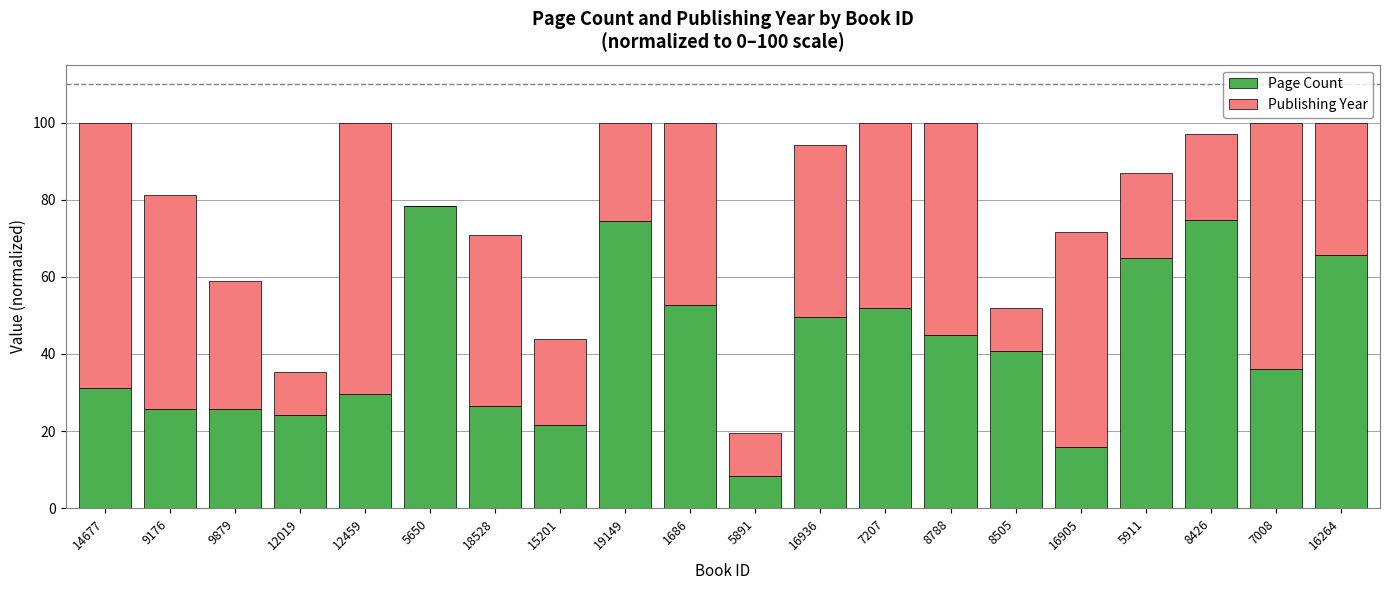

How many series are shown in this chart?

2